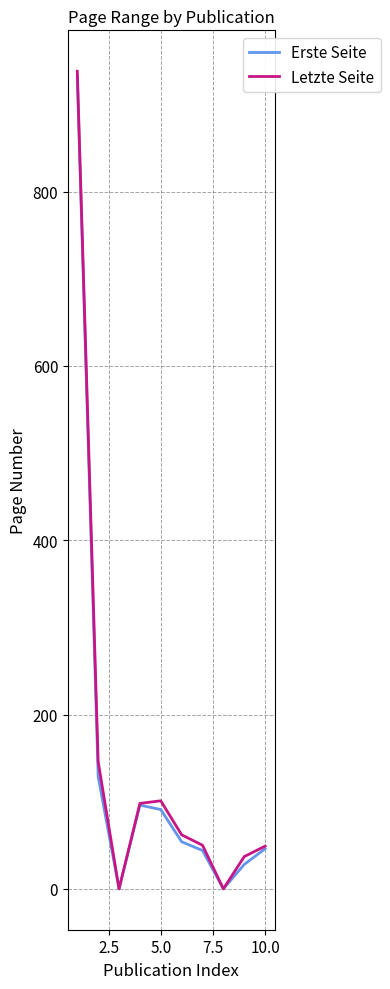

What is the maximum value for Letzte Seite?

938